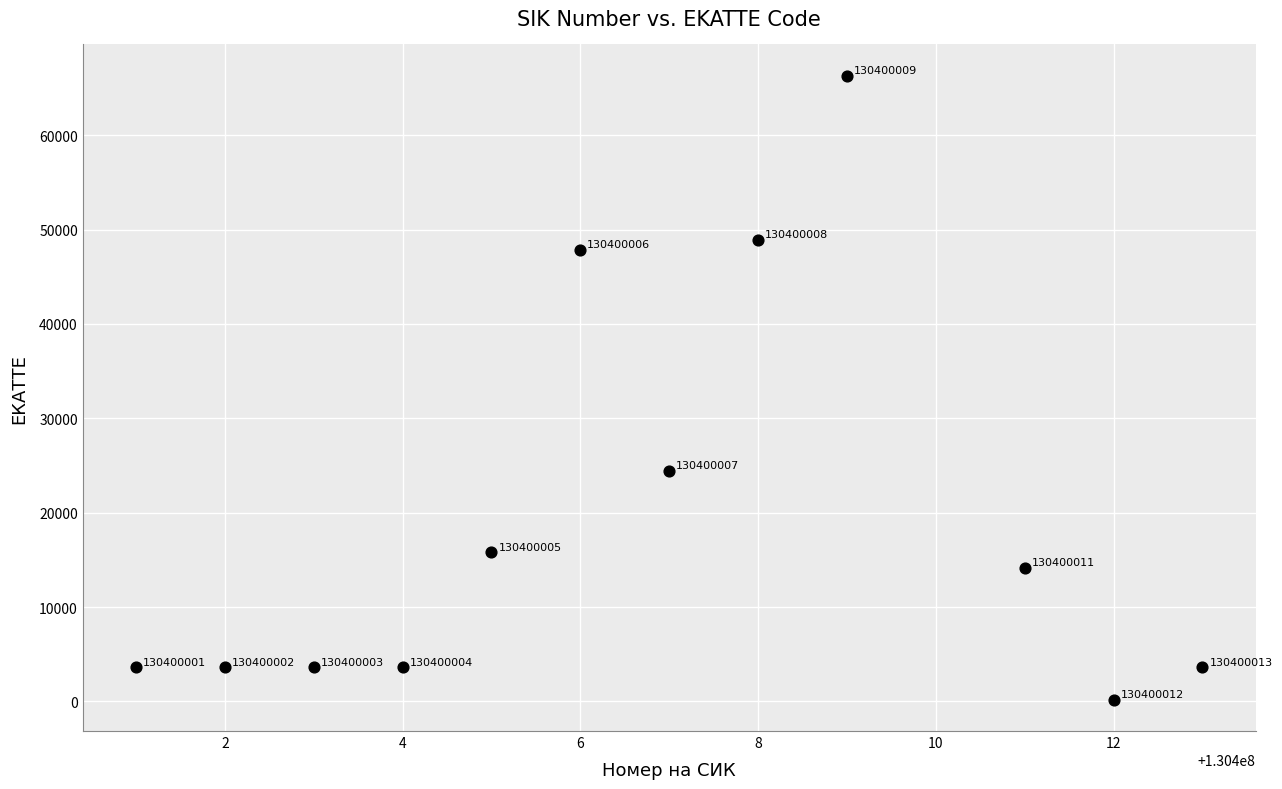

What is the average Y value?

19628